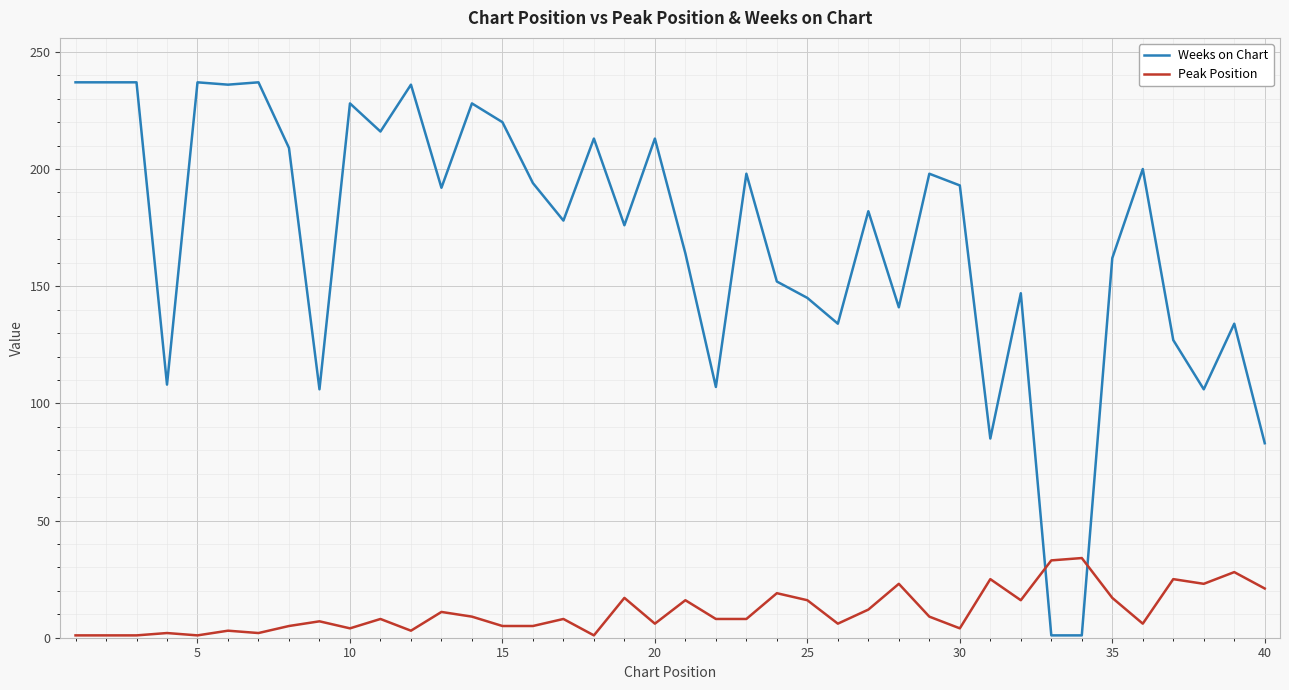

What is the difference between the maximum and minimum values in the Weeks on Chart series?

236